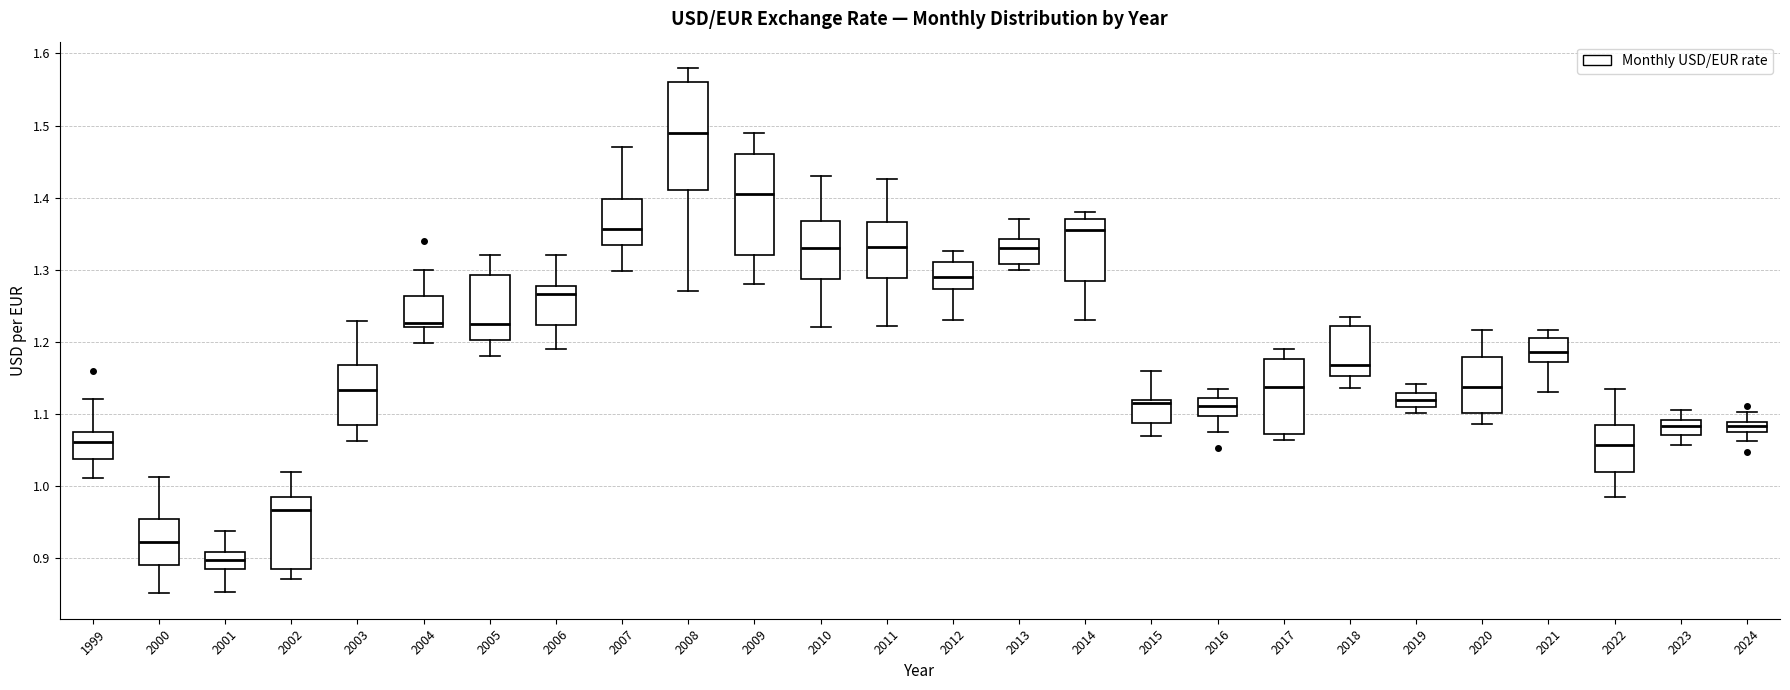

Where does the median line of the box at x = 2003 sit on the y-axis? The values are not printed on the chart, so give them approximately, as read against the axis.

1.13